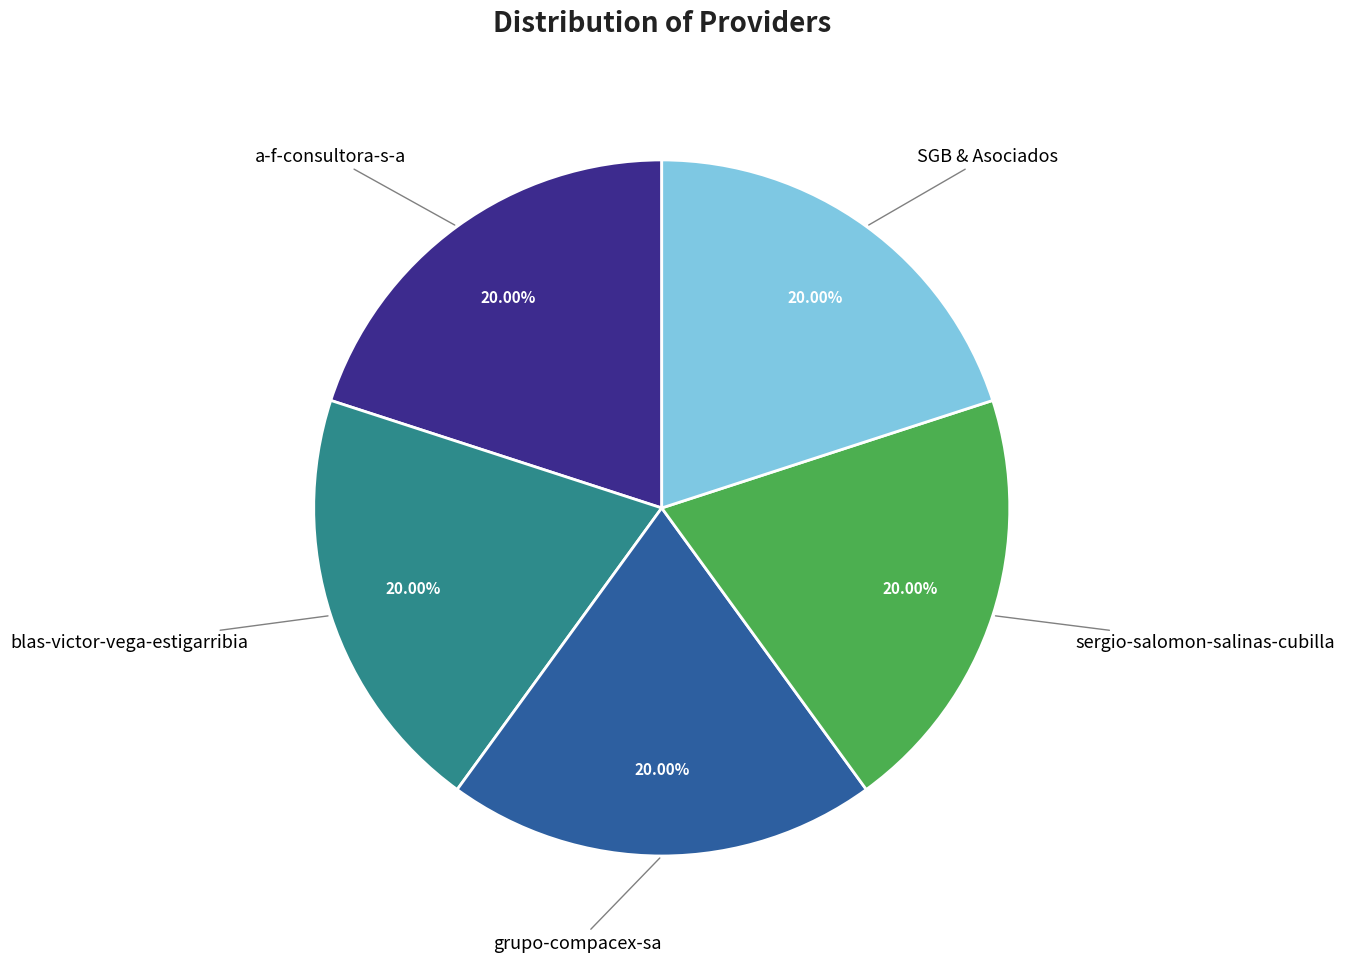

Is there a majority slice in this chart?

No